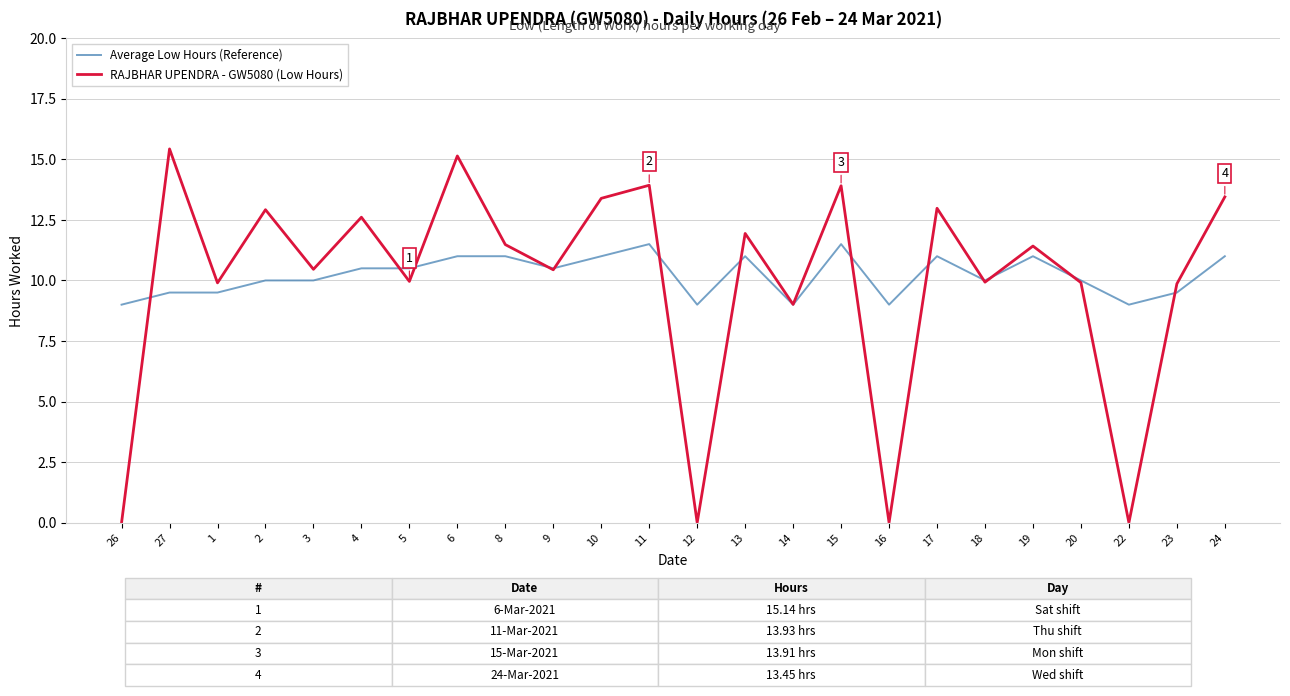

What position from the right is 26?

24